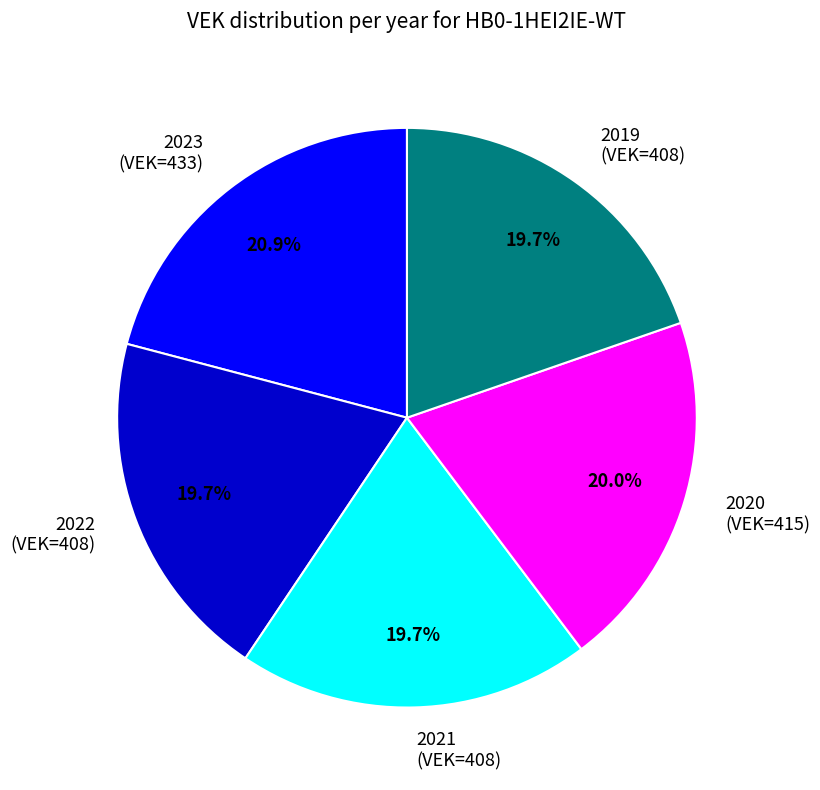

What portion of the pie excludes 2019 (VEK=408)?

80.3%